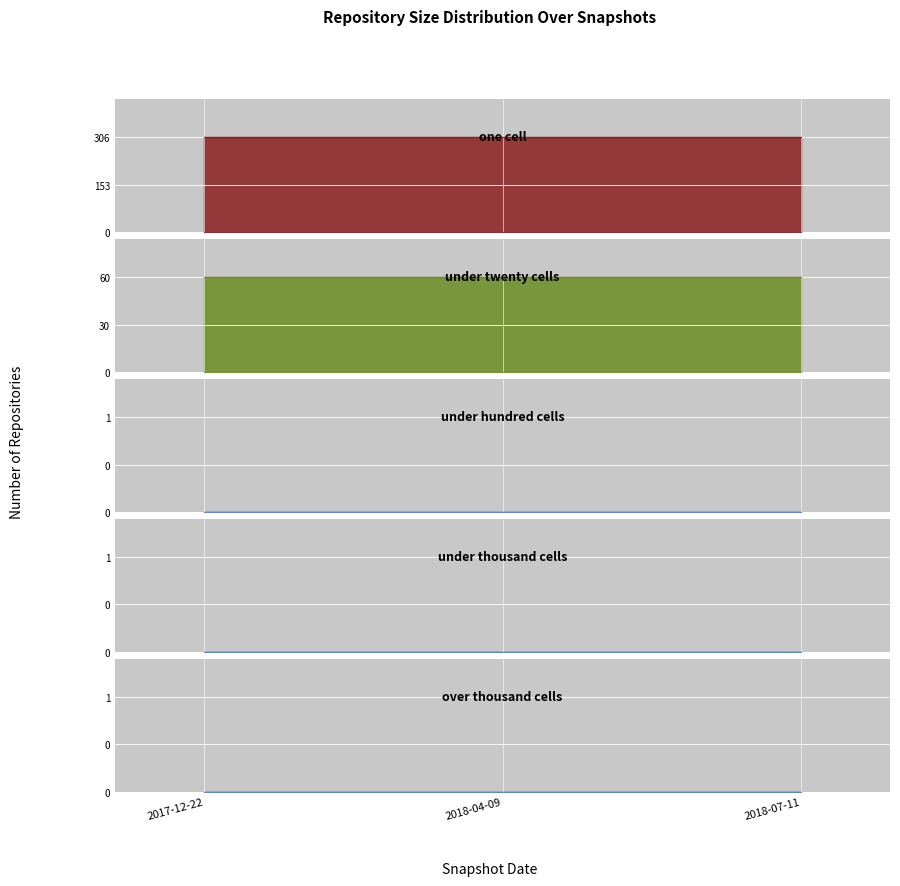

True or false: over_thousand_cells has a value of 0 at 2018-04-09.

True